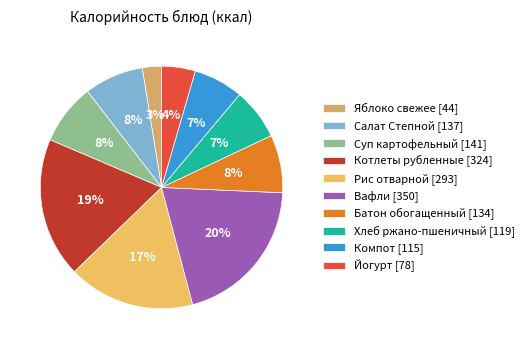

To the nearest percent, what is the difference between the Яблоко свежее and Котлеты рубленные slice percentages?

16%